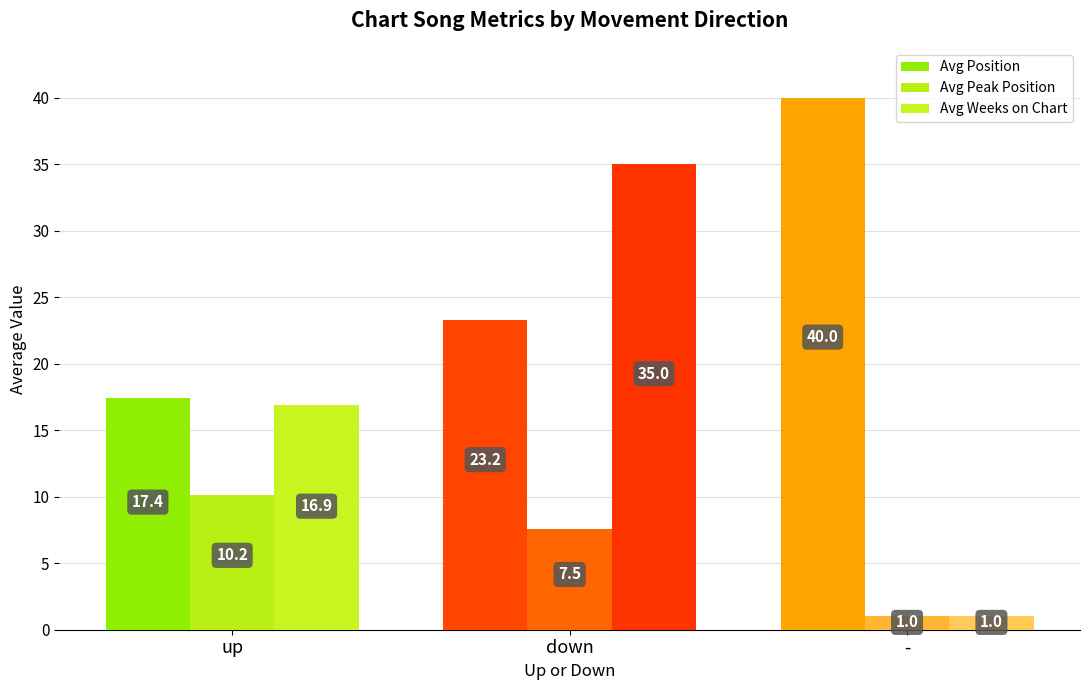

List the series in order of their peak value, highest first.

Avg Position, Avg Weeks on Chart, Avg Peak Position